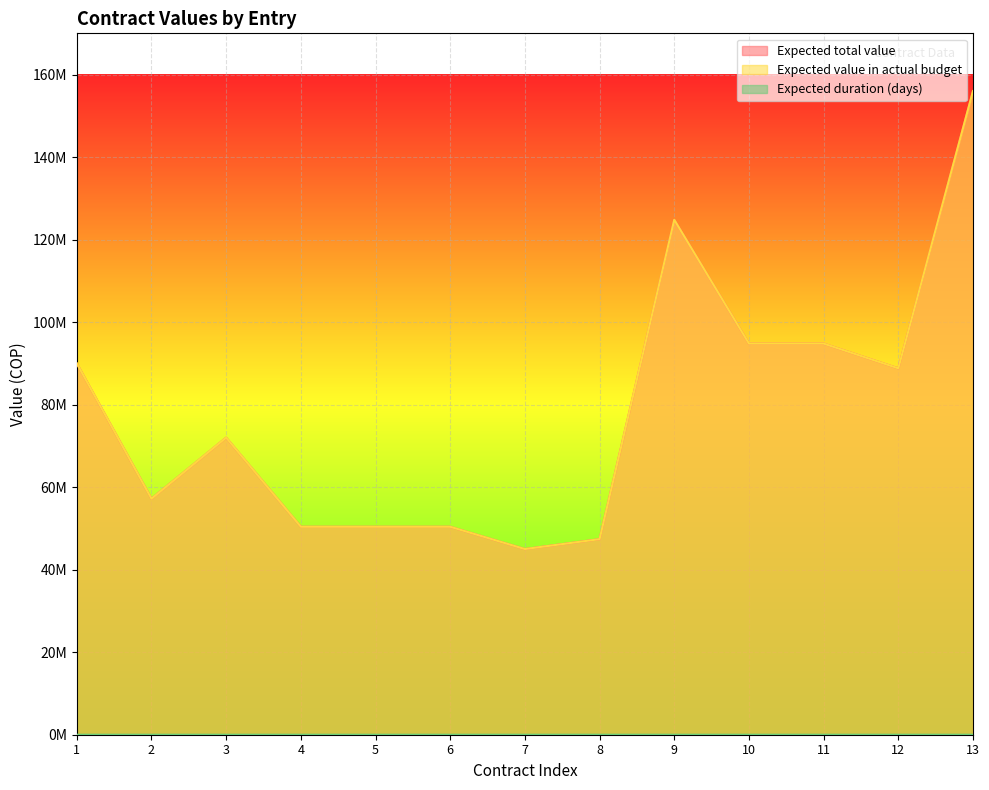

Between 9 and 3, which is larger?

9